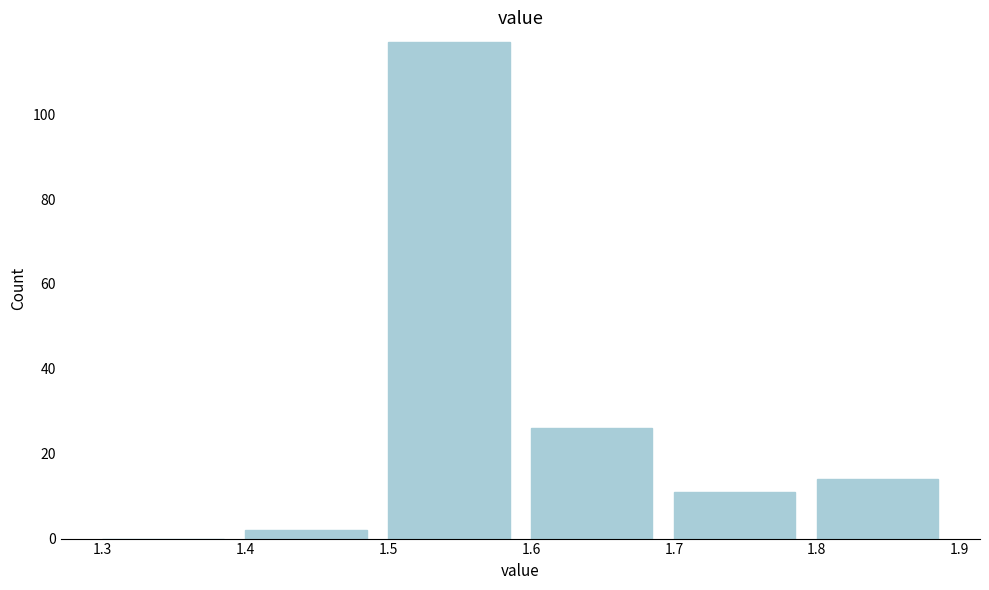

Which range on the x-axis has the tallest bar?

1.5 to 1.6